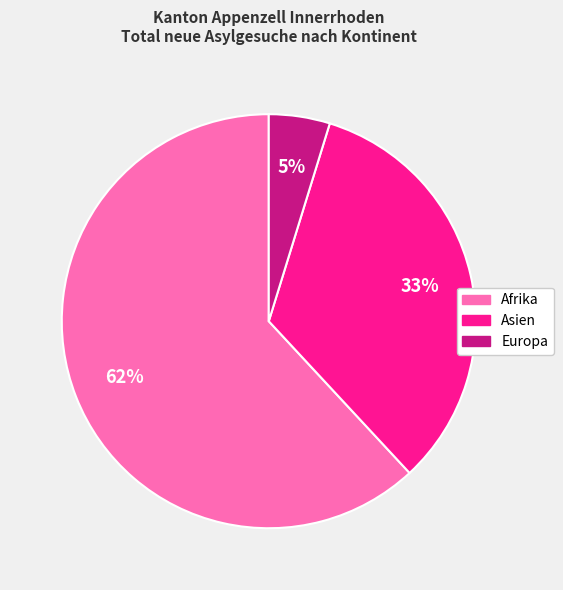

Is it true that Asien is 33% of the pie?

True